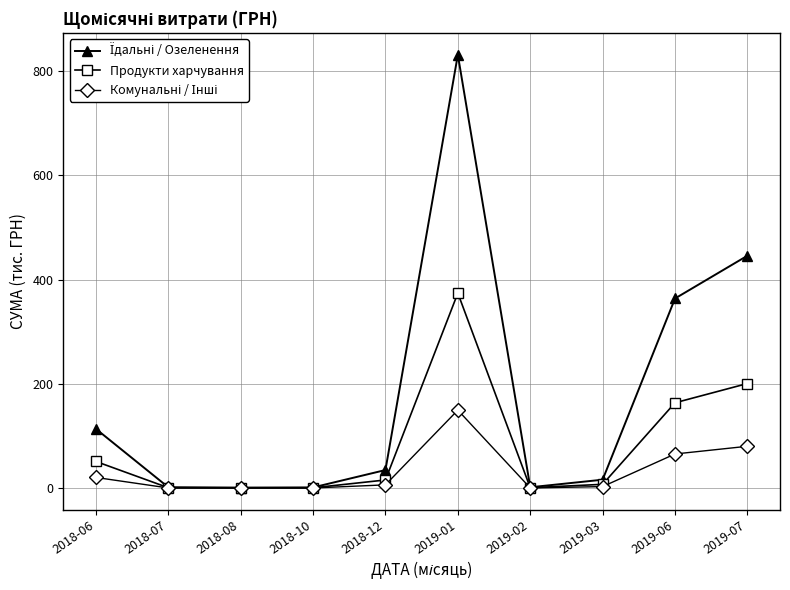

What is the label of the 5th point from the right?

2019-01